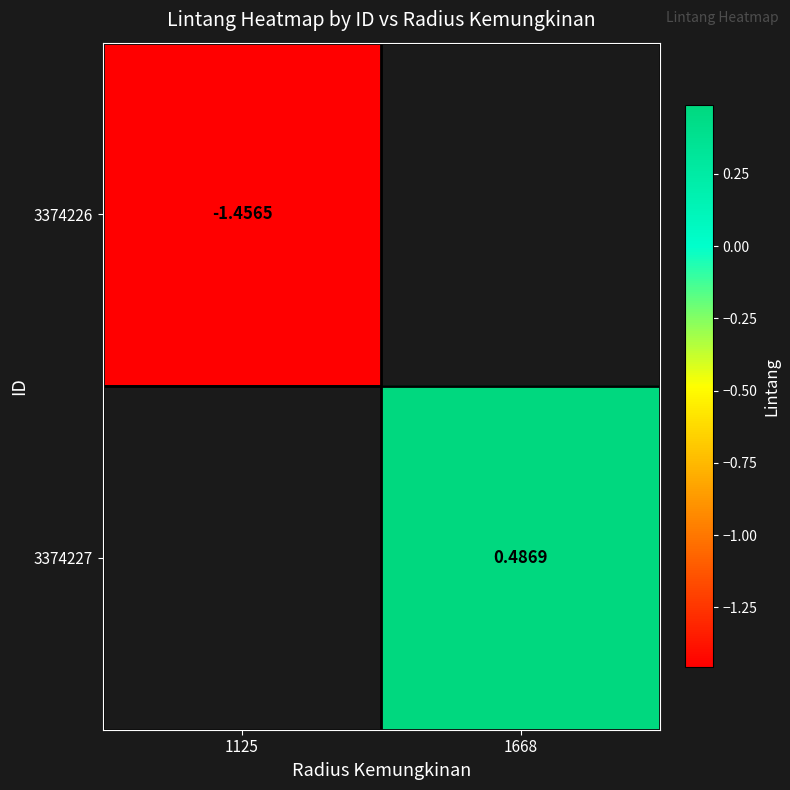

Is the value of 3374226 at 1125 greater than the value of 3374227 at 1668?

No